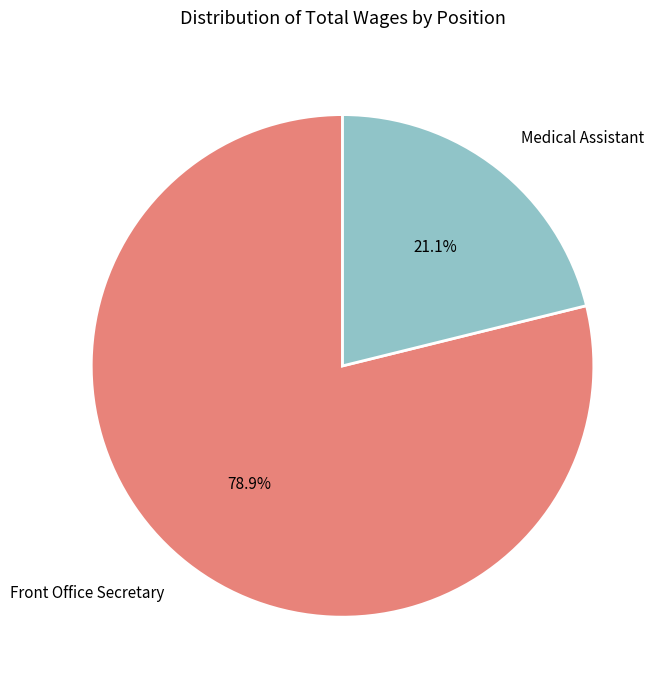

Rank the categories by value from lowest to highest.

Medical Assistant, Front Office Secretary